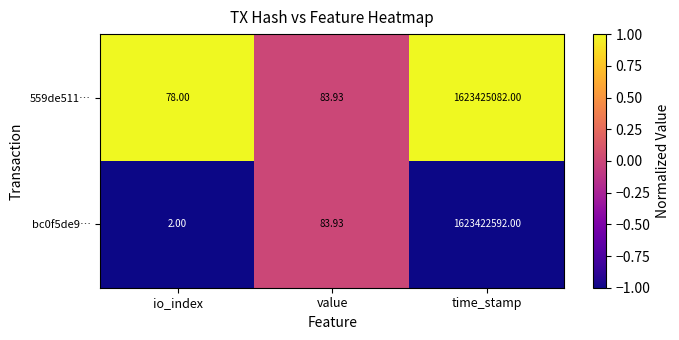

Where does the bc0f5de9… series first go above 83?

value